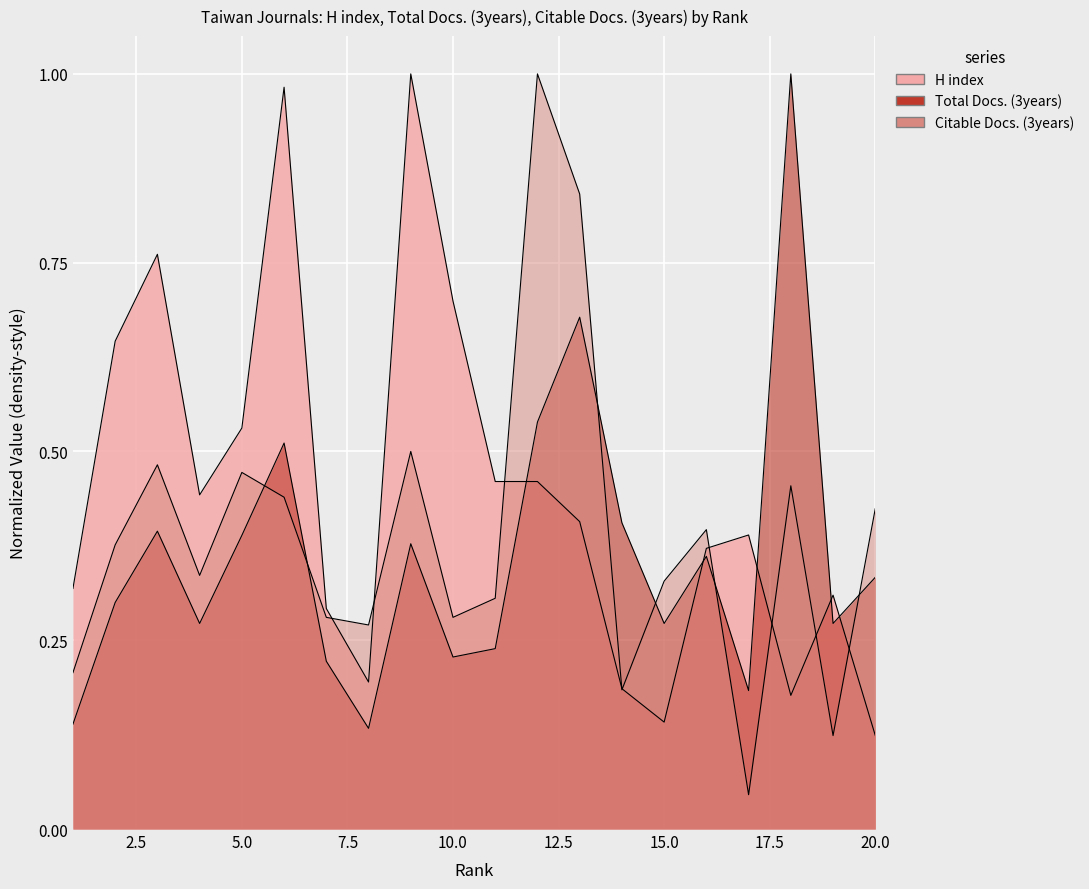

Does the chart display data point markers on the line(s)?

No